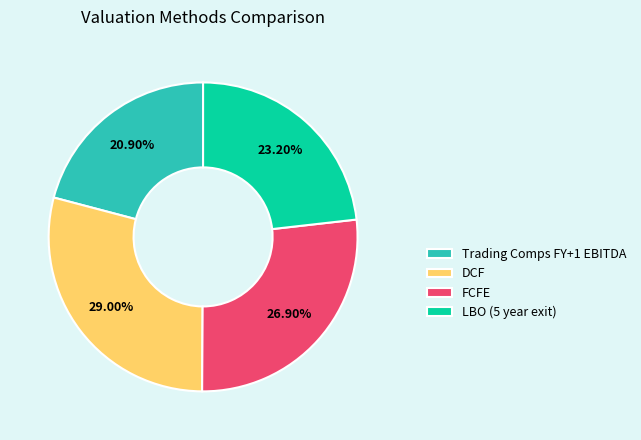

What percentage do Trading Comps FY+1 EBITDA and LBO (5 year exit) together represent?

44.1%